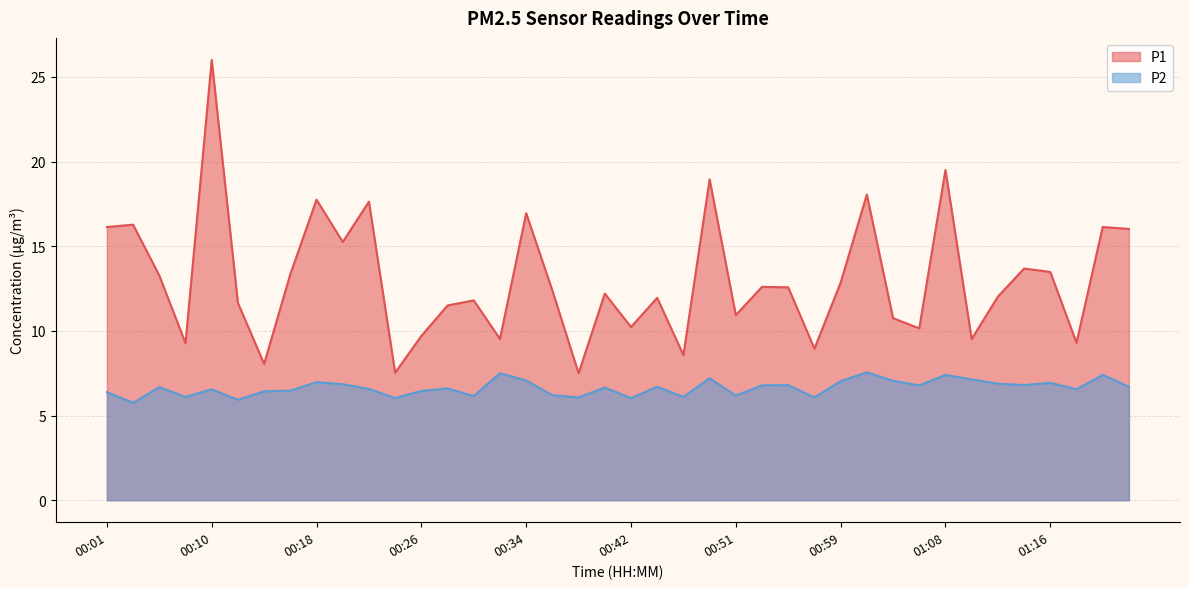

Reading left to right, list all the values displayed in this chart.

P1: 00:01=16.1	00:03=16.3	00:05=13.3	00:07=9.3	00:10=26.0	00:12=11.7	00:14=8.1	00:16=13.3	00:18=17.8	00:20=15.2	00:22=17.6	00:24=7.5	00:26=9.7	00:28=11.5	00:30=11.8	00:32=9.5	00:34=16.9	00:36=12.4	00:38=7.5	00:40=12.2	00:42=10.2	00:45=11.9	00:47=8.6	00:49=18.9	00:51=10.9	00:53=12.6	00:55=12.6	00:57=8.9	00:59=12.8	01:01=18.1	01:03=10.8	01:05=10.2	01:08=19.5	01:10=9.5	01:12=12.0	01:14=13.7	01:16=13.5	01:18=9.3	01:25=16.1	01:27=16.0
P2: 00:01=6.4	00:03=5.8	00:05=6.7	00:07=6.1	00:10=6.5	00:12=5.9	00:14=6.4	00:16=6.5	00:18=7.0	00:20=6.8	00:22=6.6	00:24=6.0	00:26=6.5	00:28=6.6	00:30=6.2	00:32=7.5	00:34=7.1	00:36=6.2	00:38=6.1	00:40=6.7	00:42=6.0	00:45=6.7	00:47=6.1	00:49=7.2	00:51=6.2	00:53=6.8	00:55=6.8	00:57=6.1	00:59=7.0	01:01=7.5	01:03=7.0	01:05=6.8	01:08=7.4	01:10=7.1	01:12=6.9	01:14=6.8	01:16=6.9	01:18=6.5	01:25=7.4	01:27=6.7